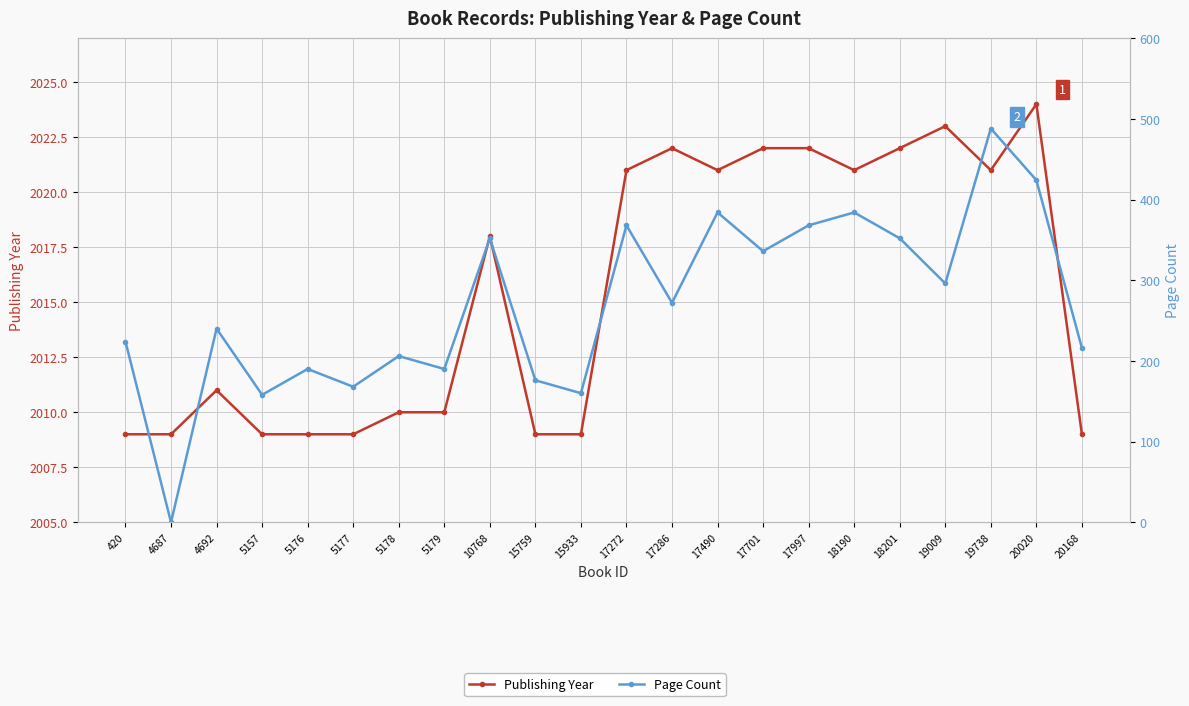

How many interior local valleys does the Page Count series have?

8